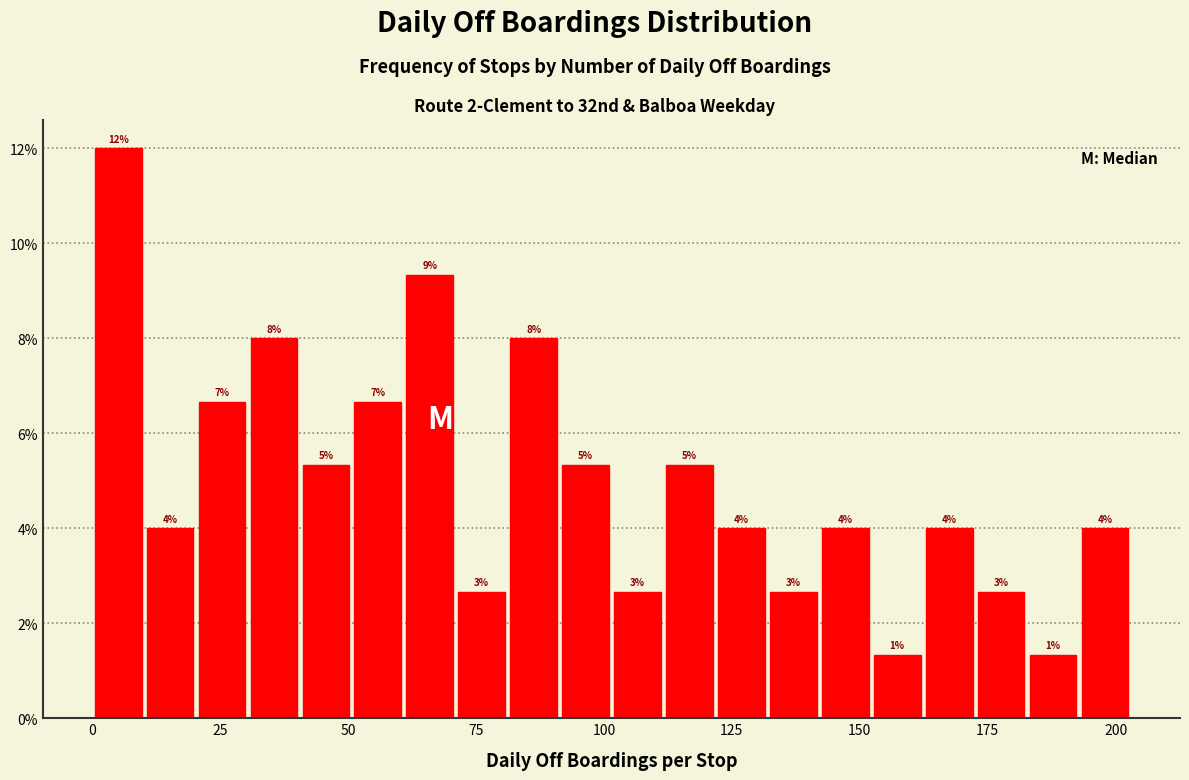

Read against the x-axis, roughly where is the centre of the tallest bar?

5